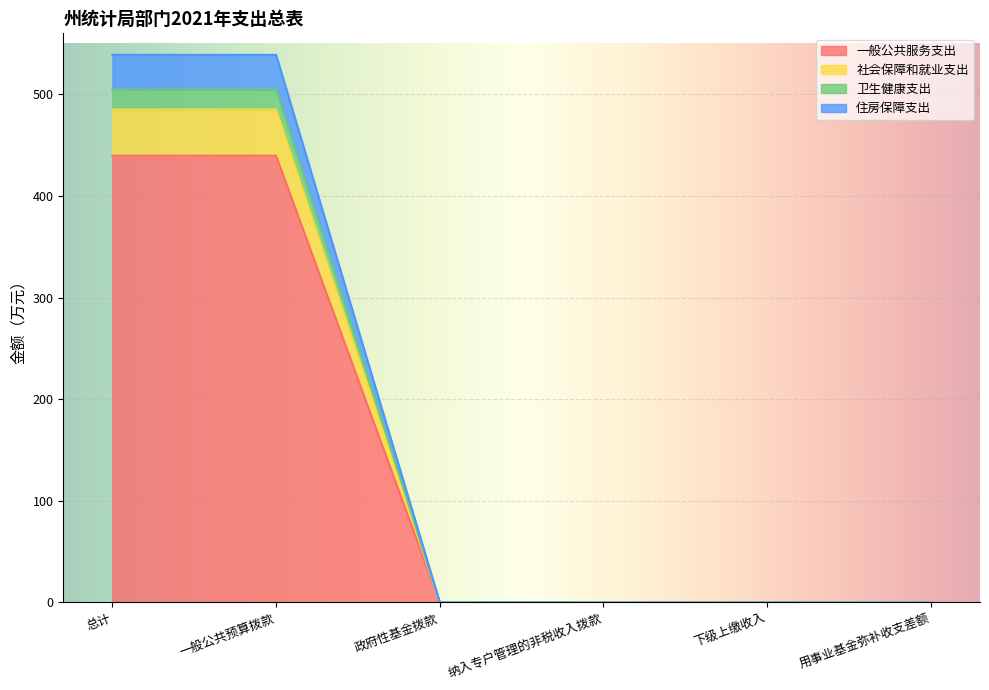

Does the chart display data point markers on the line(s)?

No